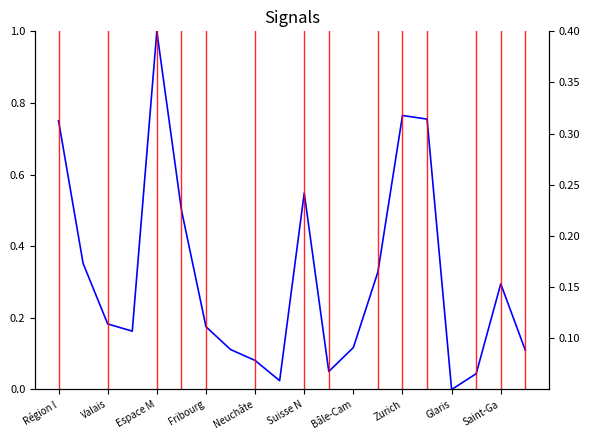

Which category has the highest value in the Femmes Bachelor HES (%) series?

Valais